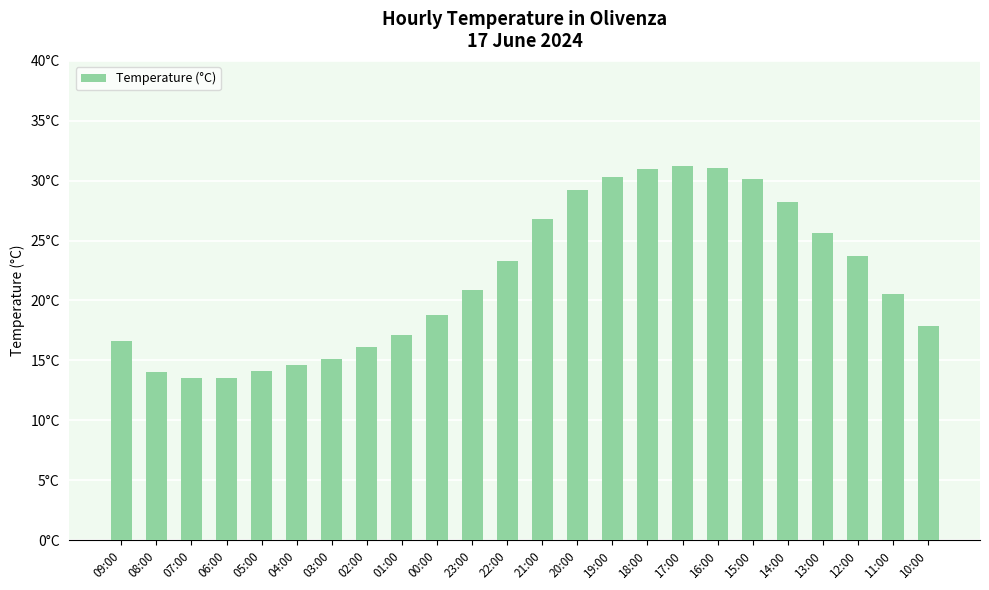

Are the bars horizontal?

No